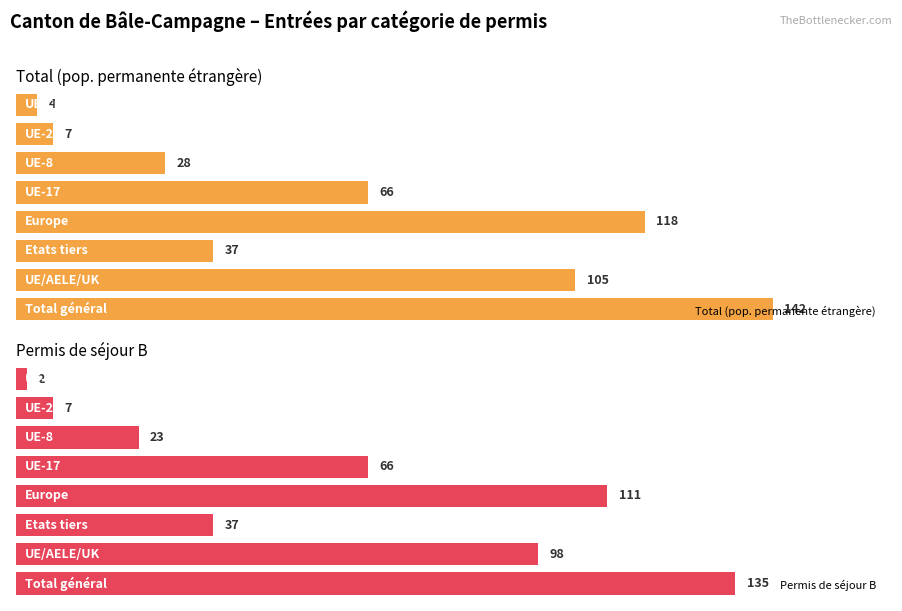

True or false: Hommes and Total cross at least once.

False